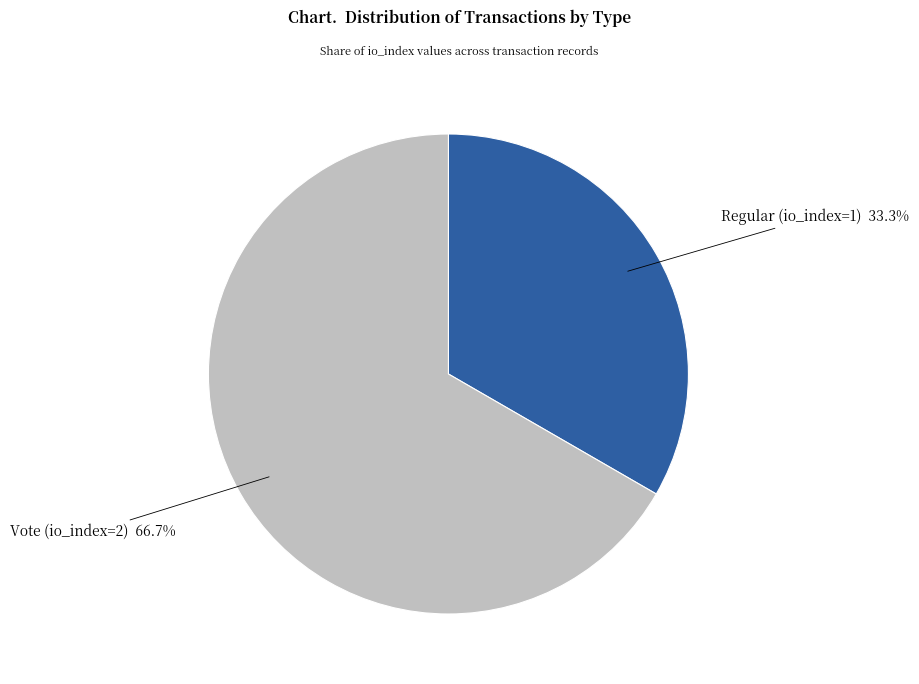

How many segments does this pie chart have?

2